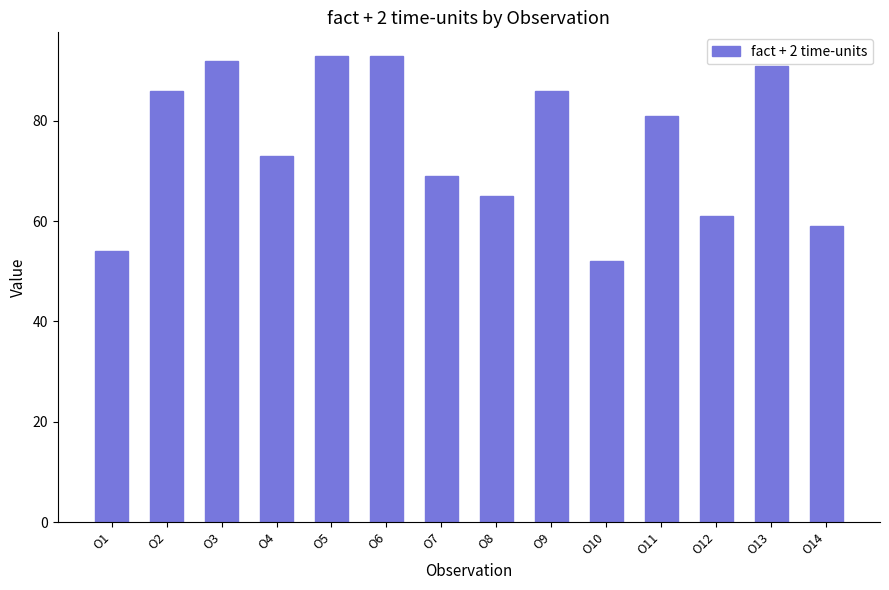

What is the value of the 1st bar from the left?

54